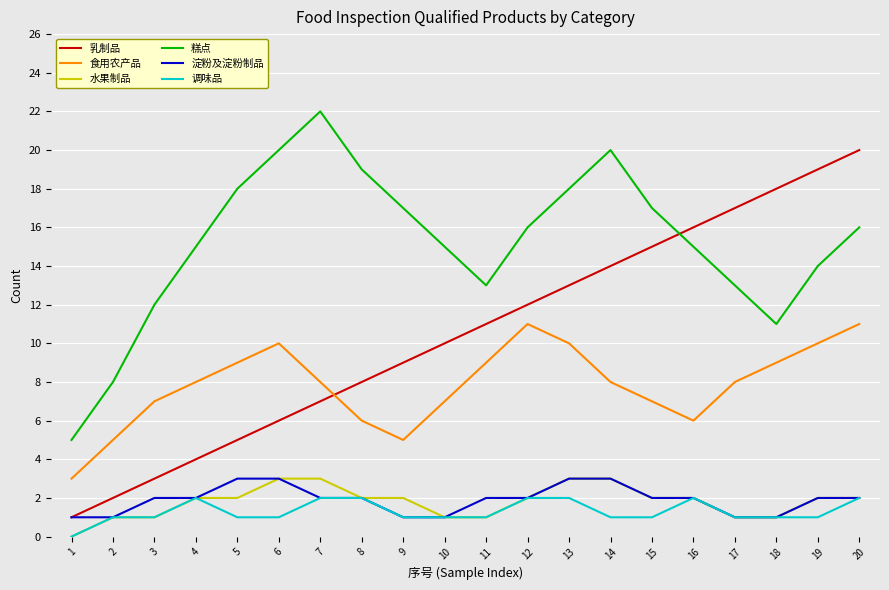

What is the sum of all 食用农产品 values?

157